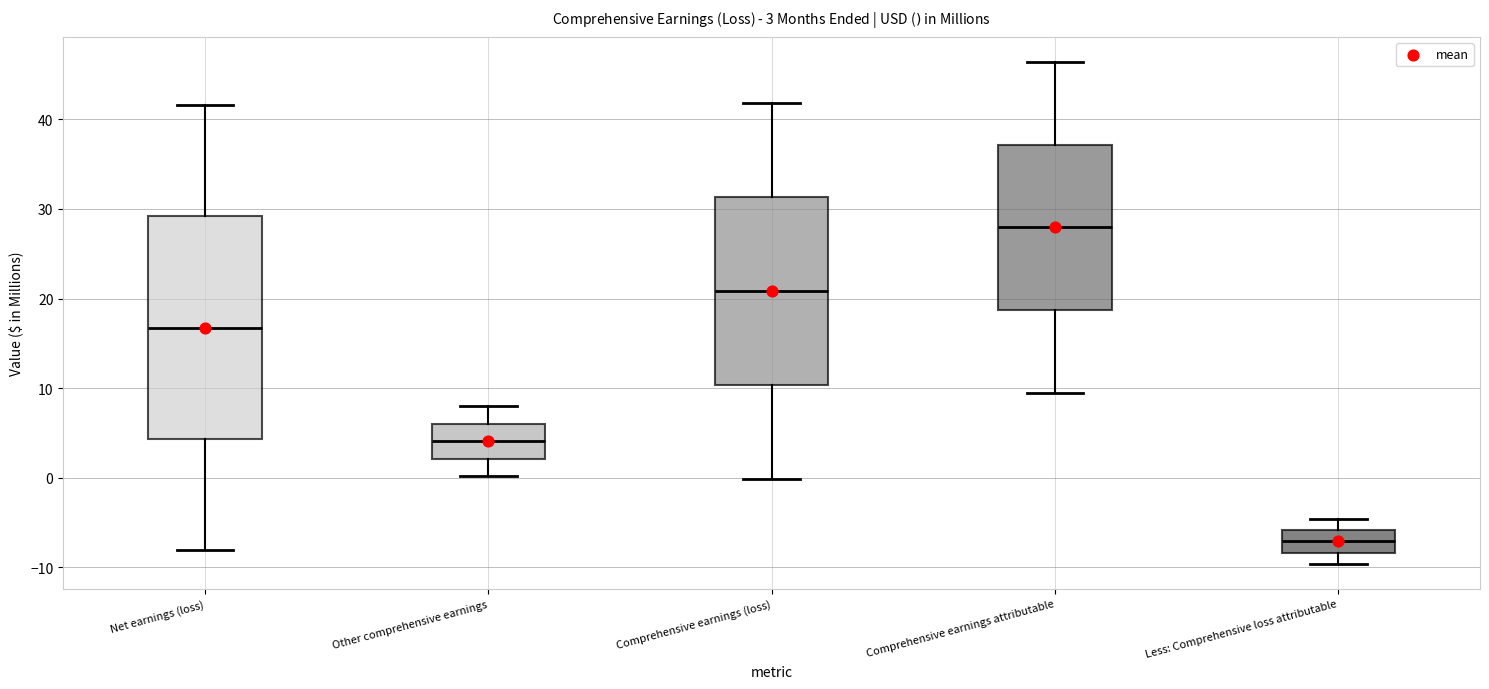

Which box is the tallest, from its lower edge to its upper edge?

Net earnings (loss)